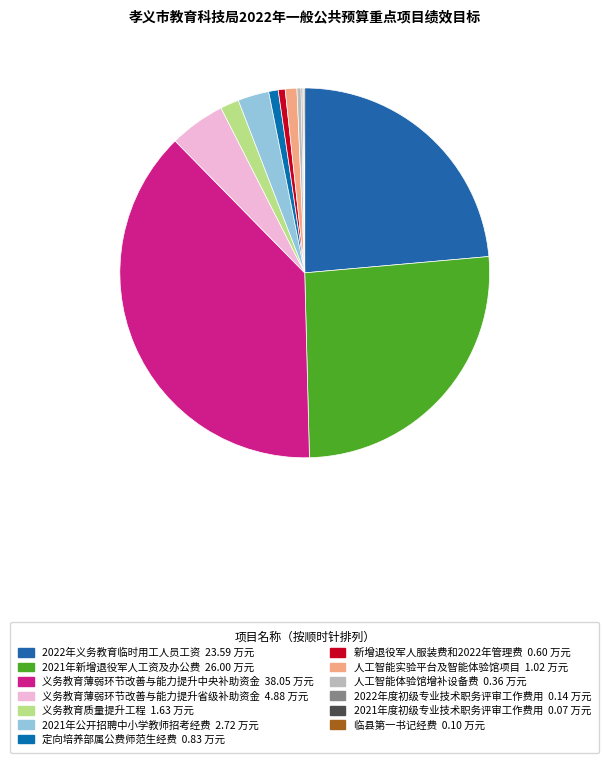

Does 人工智能体验馆增补设备费 represent more than half of the total?

No